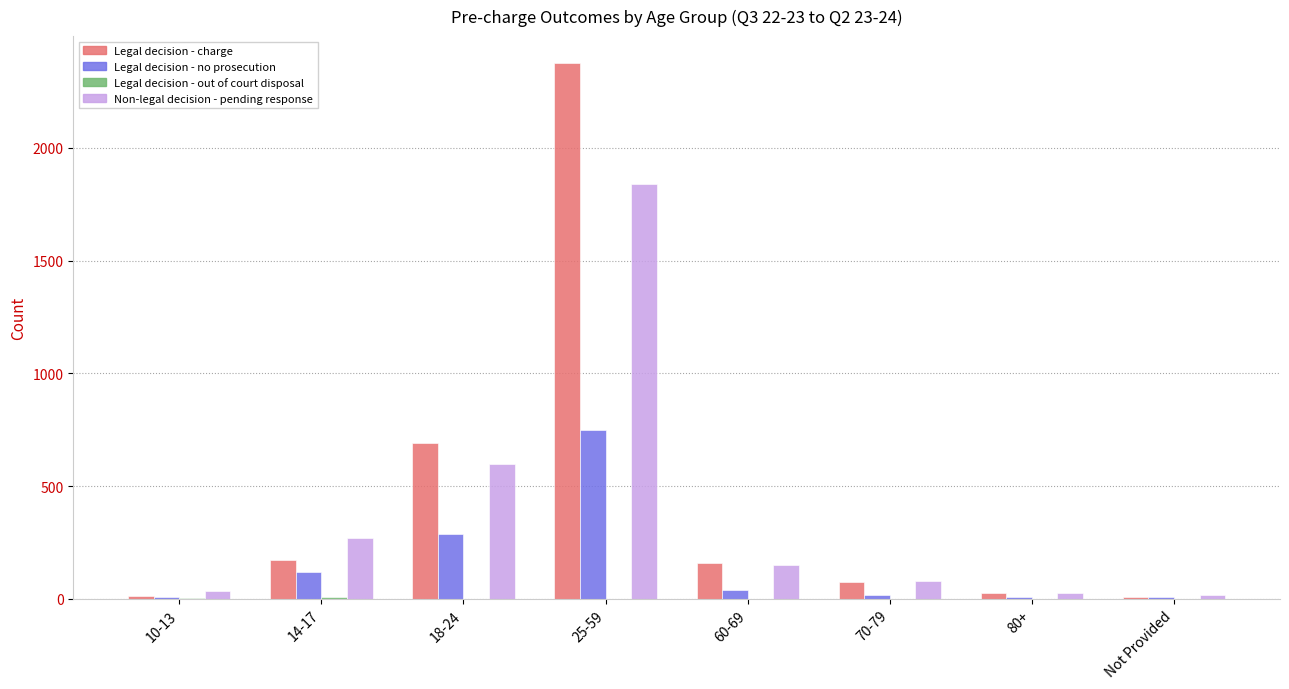

What is the maximum value for Legal decision - charge?

2377